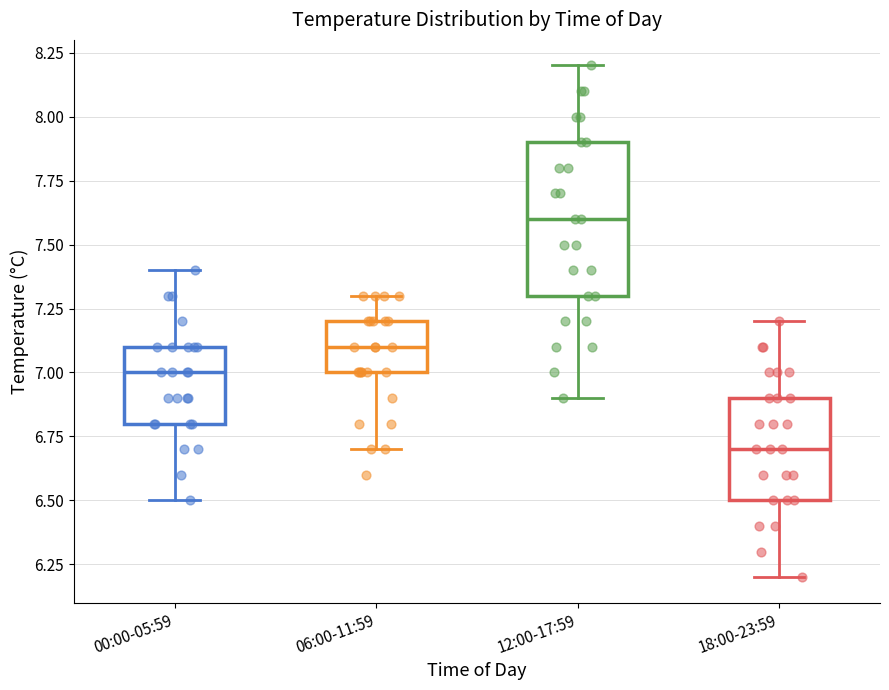

Reading left to right, transcribe this box plot: for each box, give where its median line is, the range the box spans, and where its two whiskers end, as read against the y-axis. The values are not printed on the chart, so give them approximately, as read against the axis.

00:00-05:59: median 7.0, box 6.8 to 7.1, whiskers 6.5 to 7.4
06:00-11:59: median 7.1, box 7.0 to 7.2, whiskers 6.7 to 7.3
12:00-17:59: median 7.6, box 7.3 to 7.9, whiskers 6.9 to 8.2
18:00-23:59: median 6.7, box 6.5 to 6.9, whiskers 6.2 to 7.2